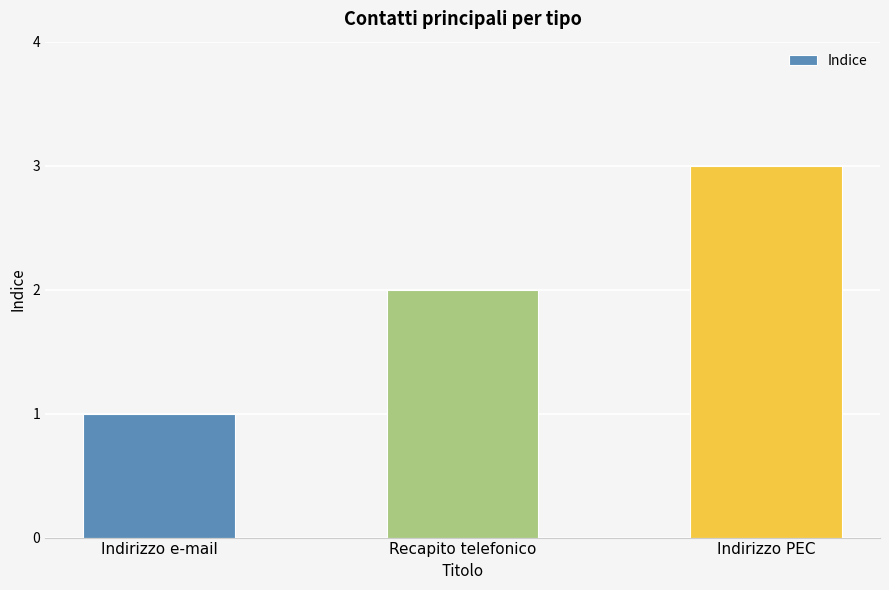

What is the difference between the values at Indirizzo e-mail and Indirizzo PEC?

2